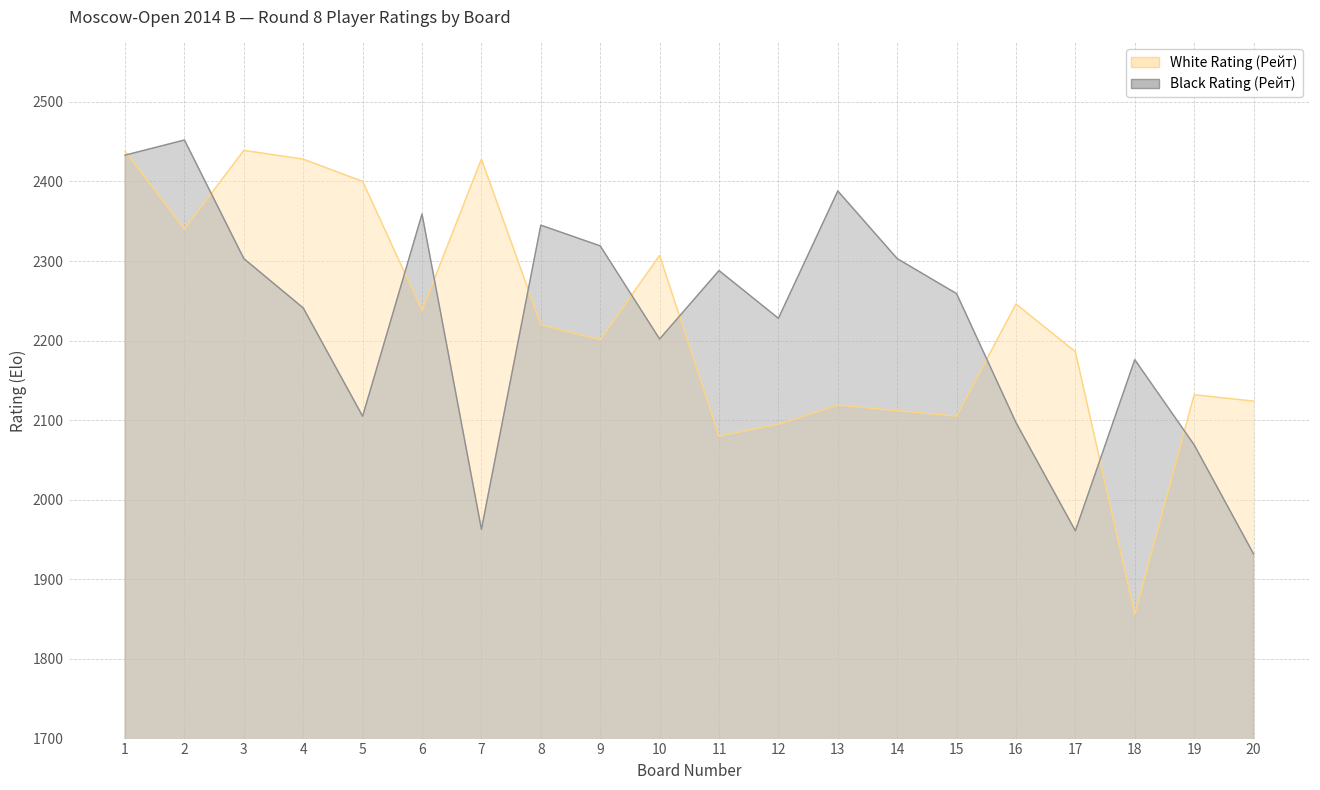

Which category has the lowest value in the White Rating (Рейт) series?

18